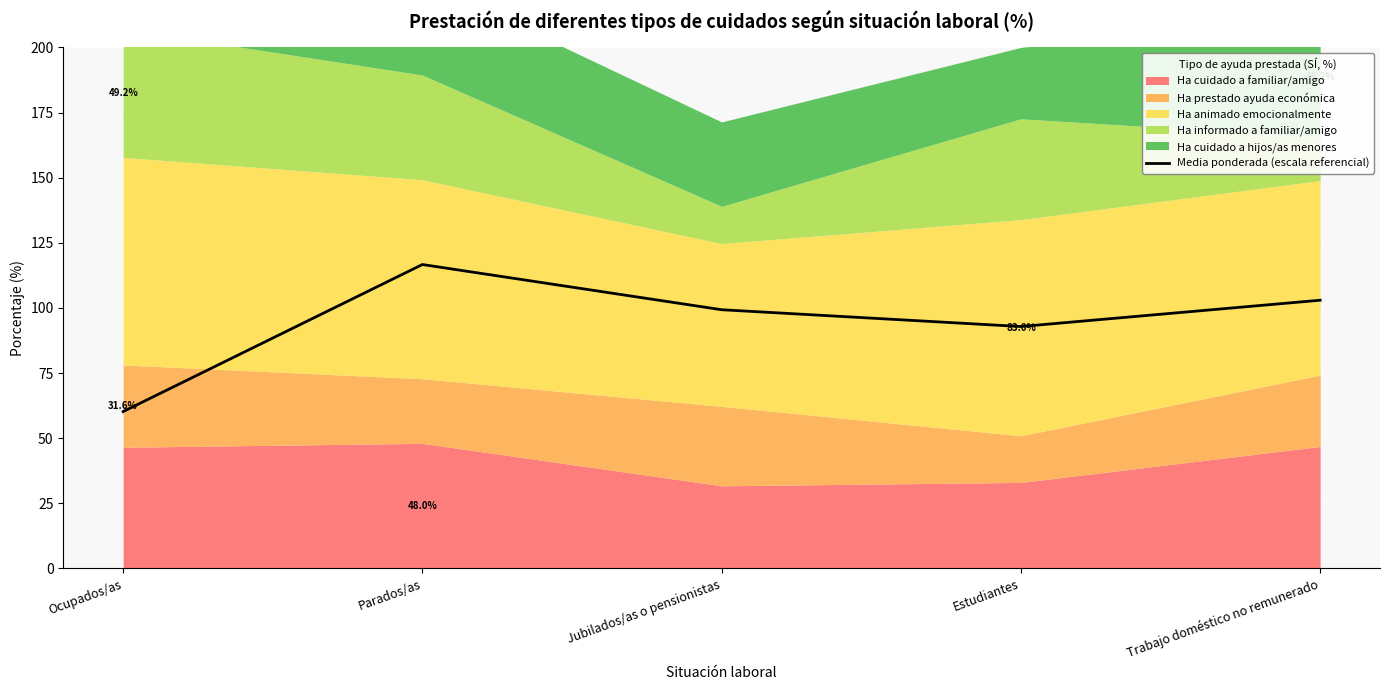

What position from the right is Trabajo doméstico no remunerado?

1